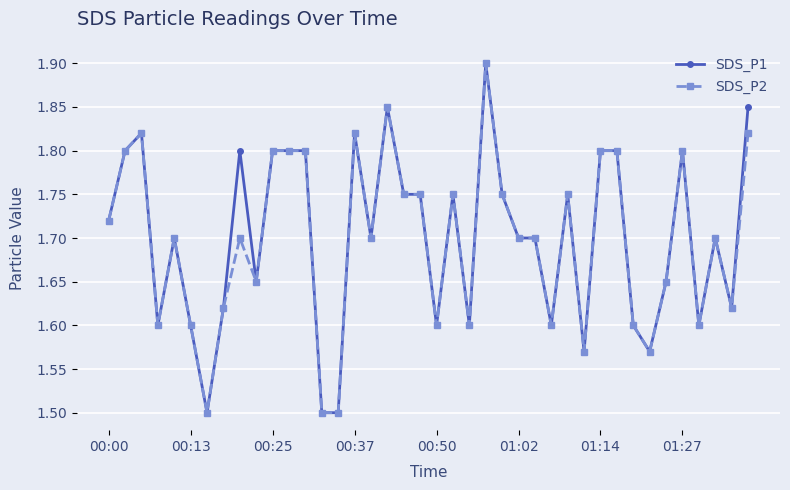

How many lines are shown in the chart?

2